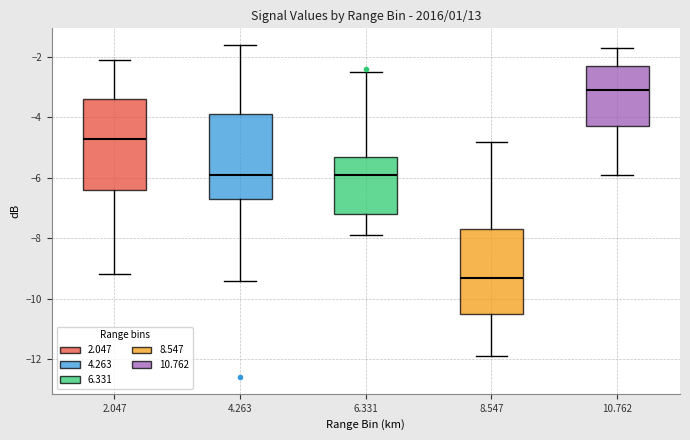

Which box has the highest median line?

10.762